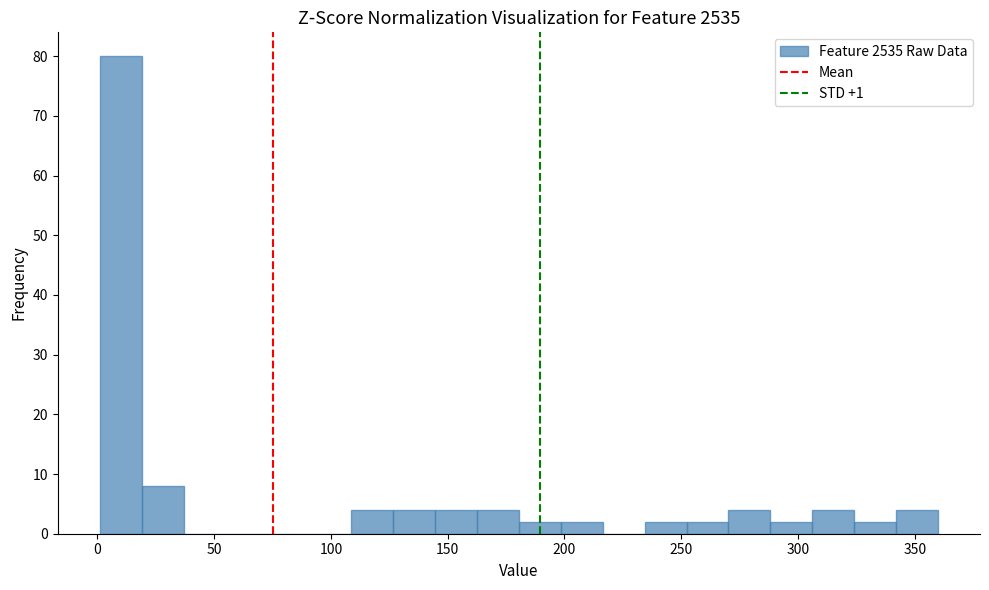

Read against the x-axis, roughly where is the centre of the tallest bar?

10